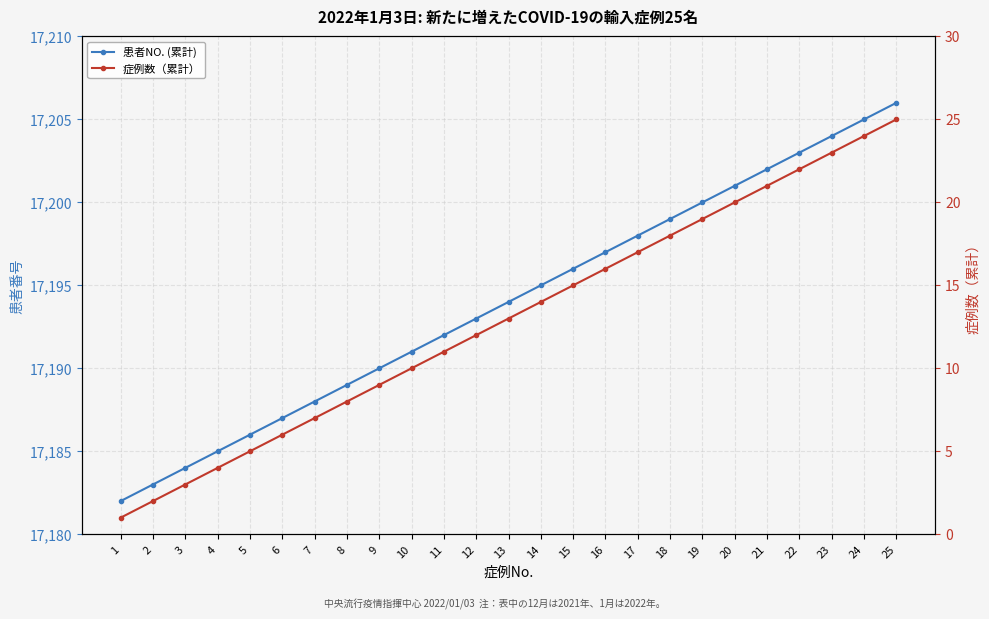

What is the difference between the 症例数（累計） values at 6 and 4?

2